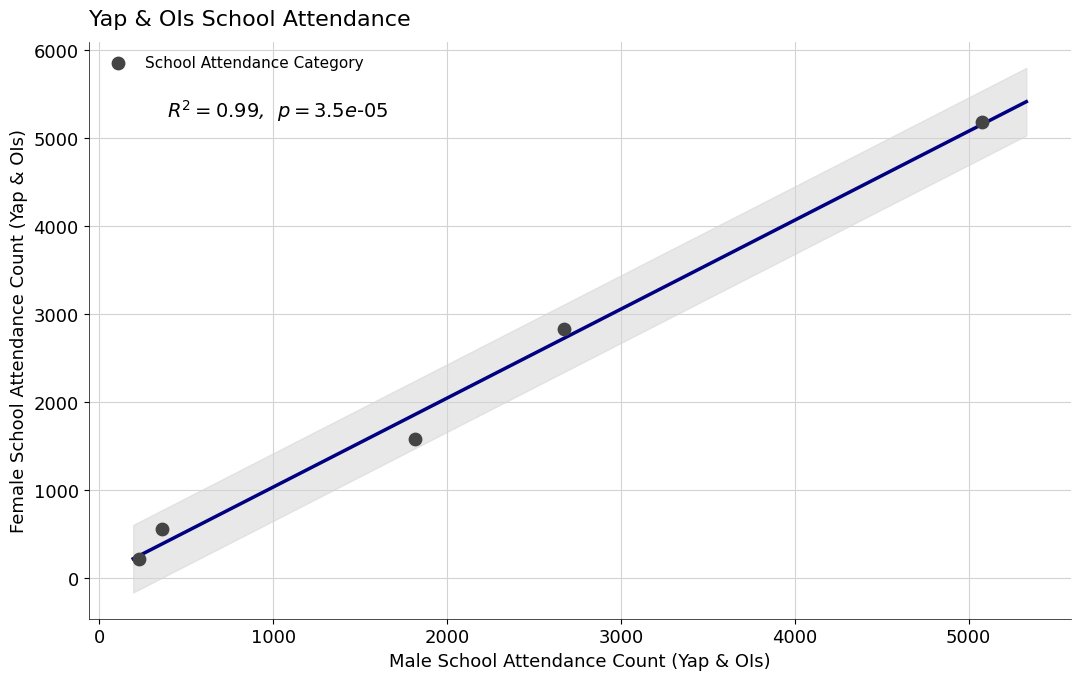

What is the range of Y values (max minus min)?

4965